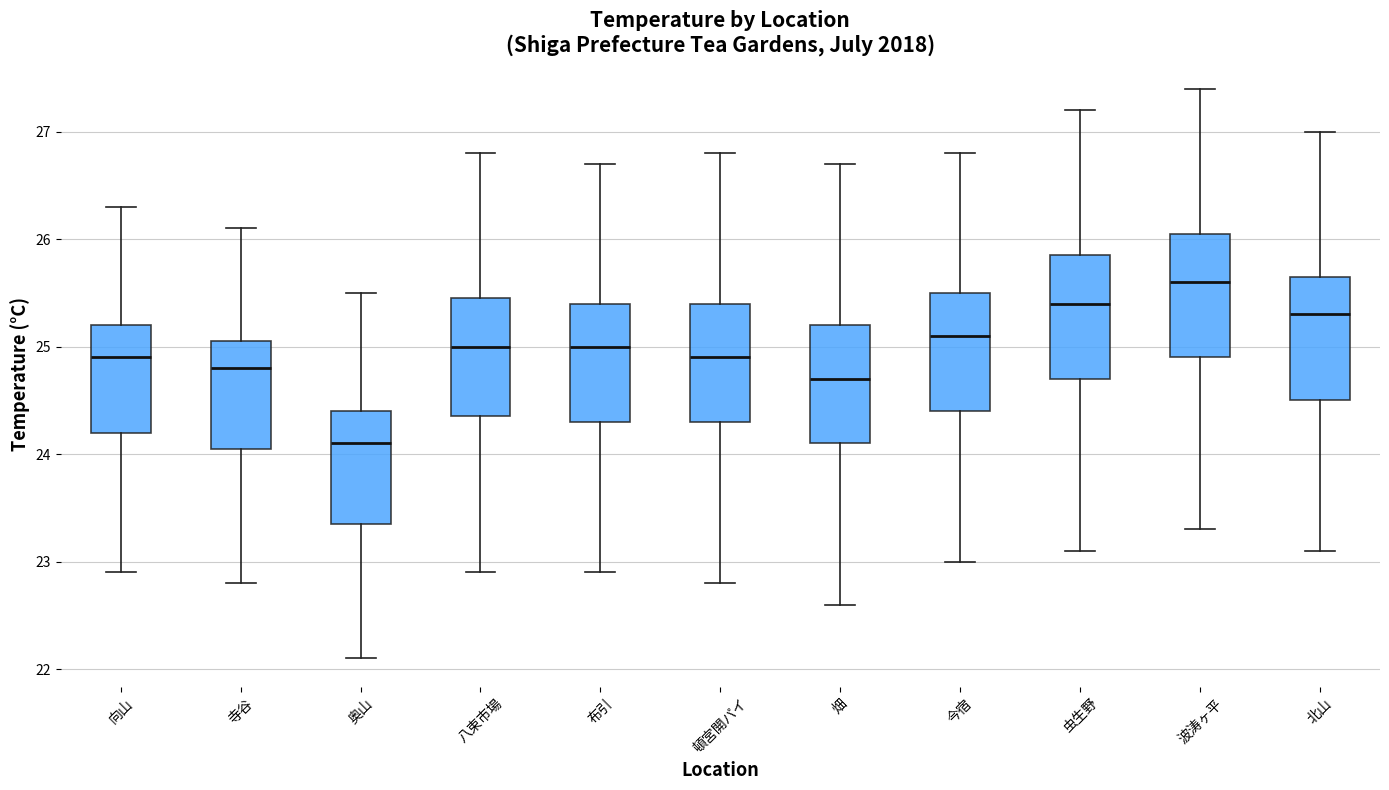

Reading left to right, transcribe this box plot: for each box, give where its median line is, the range the box spans, and where its two whiskers end, as read against the y-axis. The values are not printed on the chart, so give them approximately, as read against the axis.

向山: median 24.9, box 24.2 to 25.2, whiskers 22.9 to 26.3
寺谷: median 24.8, box 24.1 to 25.1, whiskers 22.8 to 26.1
奥山: median 24.1, box 23.4 to 24.4, whiskers 22.1 to 25.5
八束市場: median 25.0, box 24.4 to 25.5, whiskers 22.9 to 26.8
布引: median 25.0, box 24.3 to 25.4, whiskers 22.9 to 26.7
頓宮開パイ: median 24.9, box 24.3 to 25.4, whiskers 22.8 to 26.8
畑: median 24.7, box 24.1 to 25.2, whiskers 22.6 to 26.7
今宿: median 25.1, box 24.4 to 25.5, whiskers 23.0 to 26.8
虫生野: median 25.4, box 24.7 to 25.9, whiskers 23.1 to 27.2
波涛ヶ平: median 25.6, box 24.9 to 26.1, whiskers 23.3 to 27.4
北山: median 25.3, box 24.5 to 25.7, whiskers 23.1 to 27.0